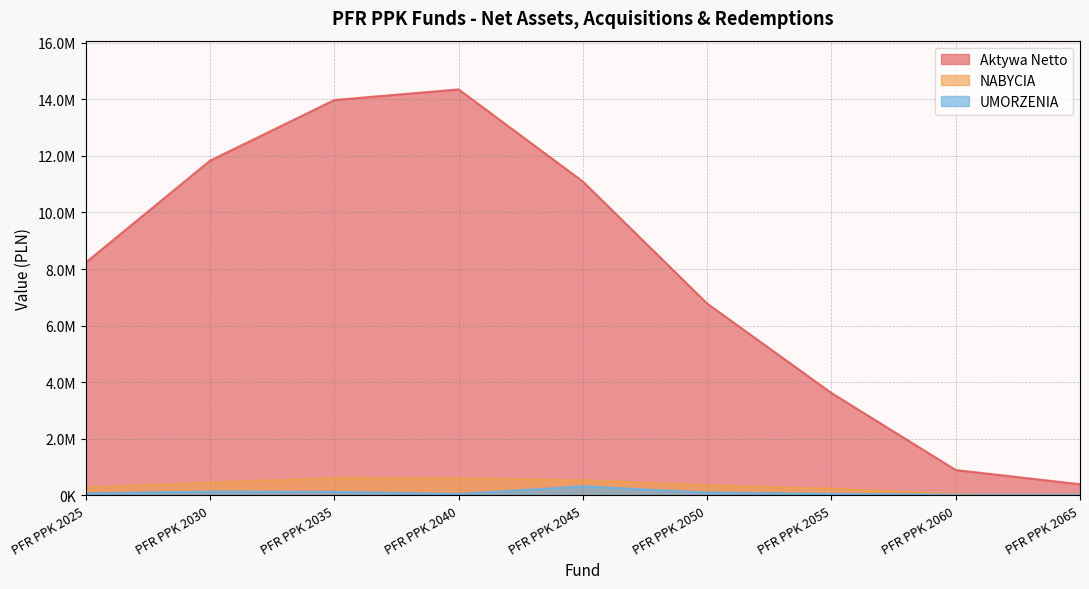

Is it true that Aktywa Netto equals 3620230.3 at PFR PPK 2055?

True